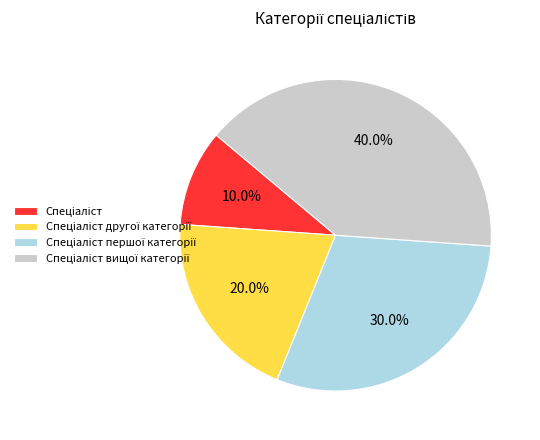

Is there any slice that represents more than half of the pie?

No